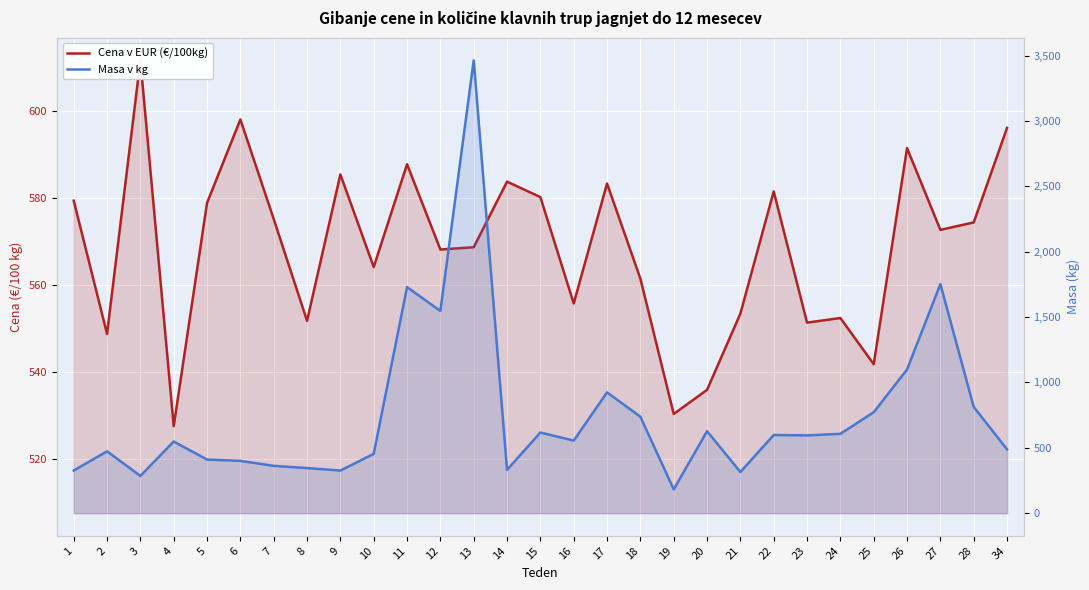

Between 15 and 26, which series saw the biggest shift?

Masa v kg